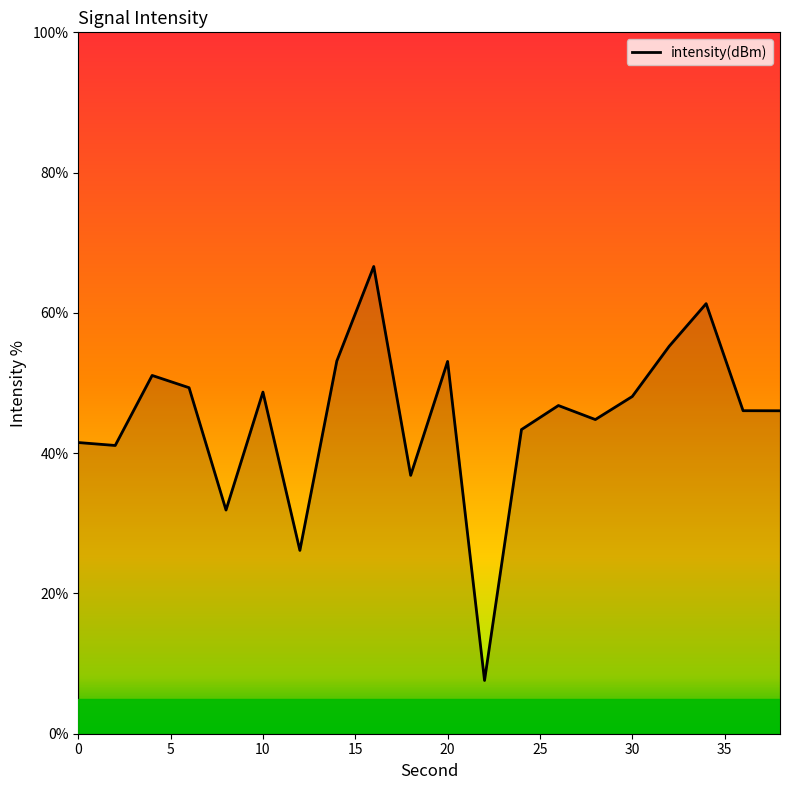

What is the greatest value displayed?

66.6